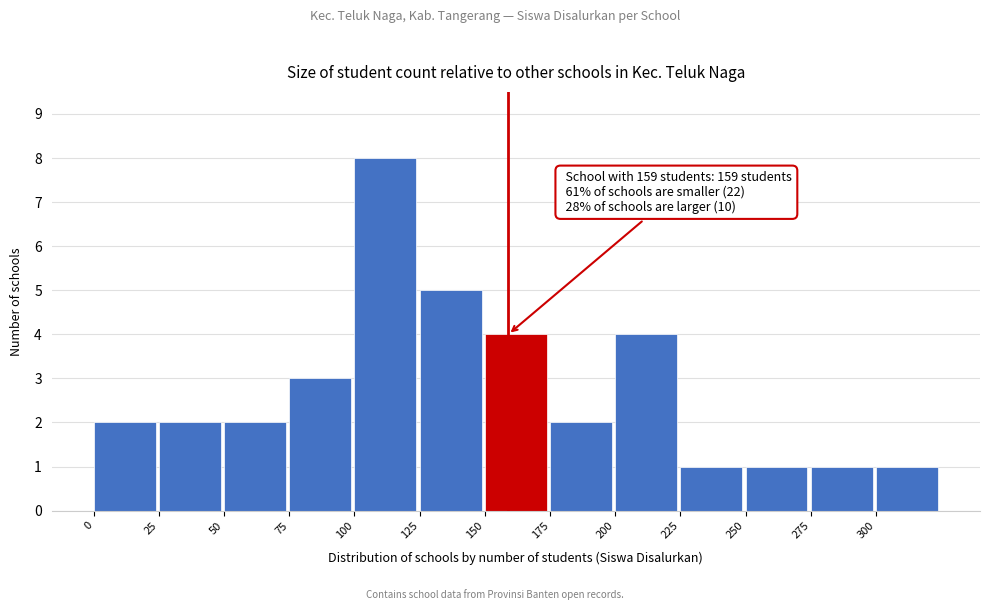

Over which range of the x-axis is the bar tallest?

100 to 125